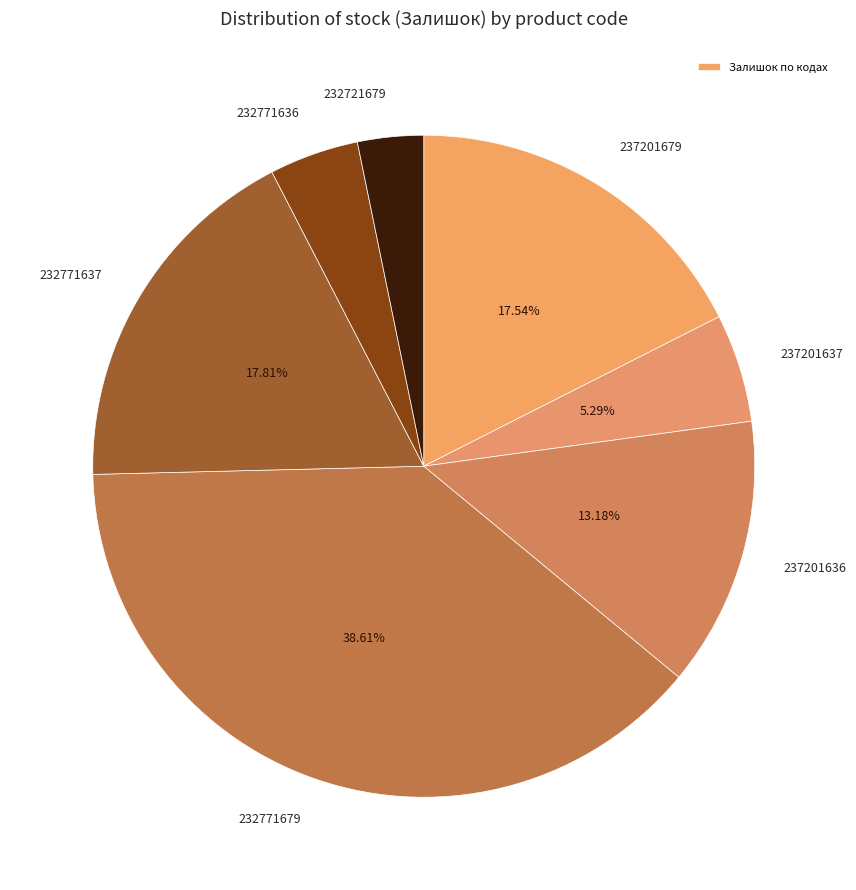

How many slices are in this pie chart?

7